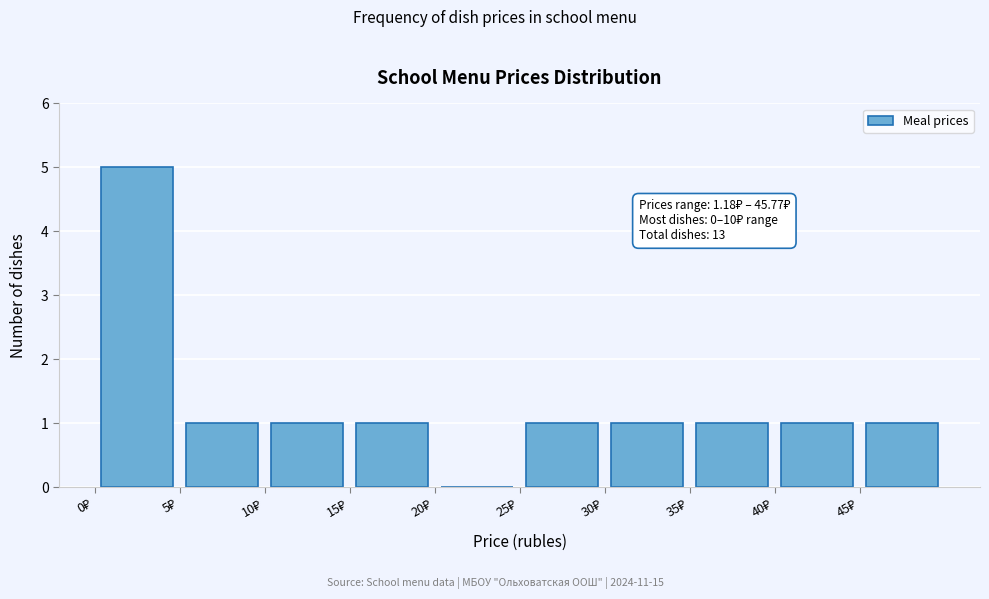

Which range on the x-axis has the tallest bar?

0 to 5